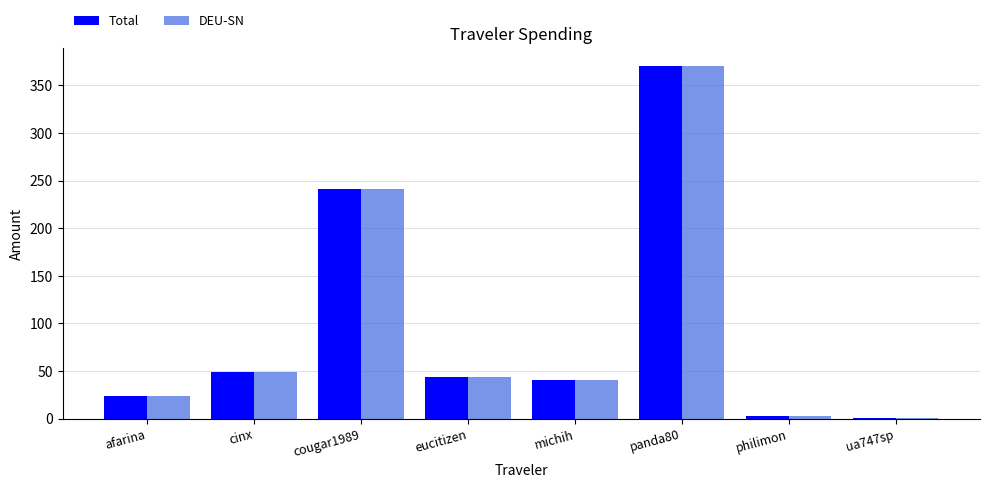

What is the sum of the DEU-SN values at cinx and afarina?

73.1